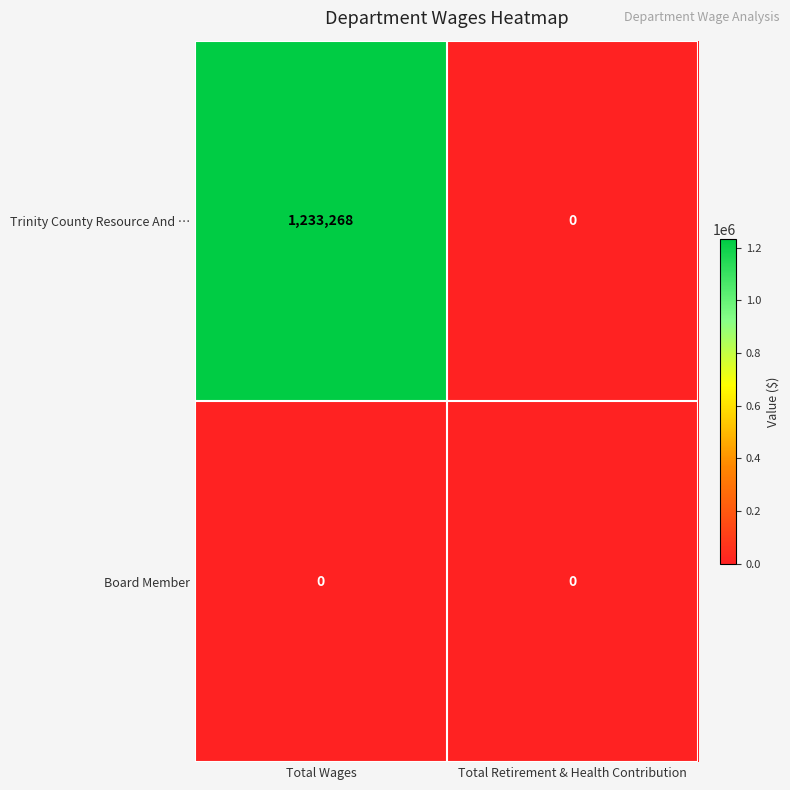

Which series has the largest range (max minus min)?

Trinity County Resource And …